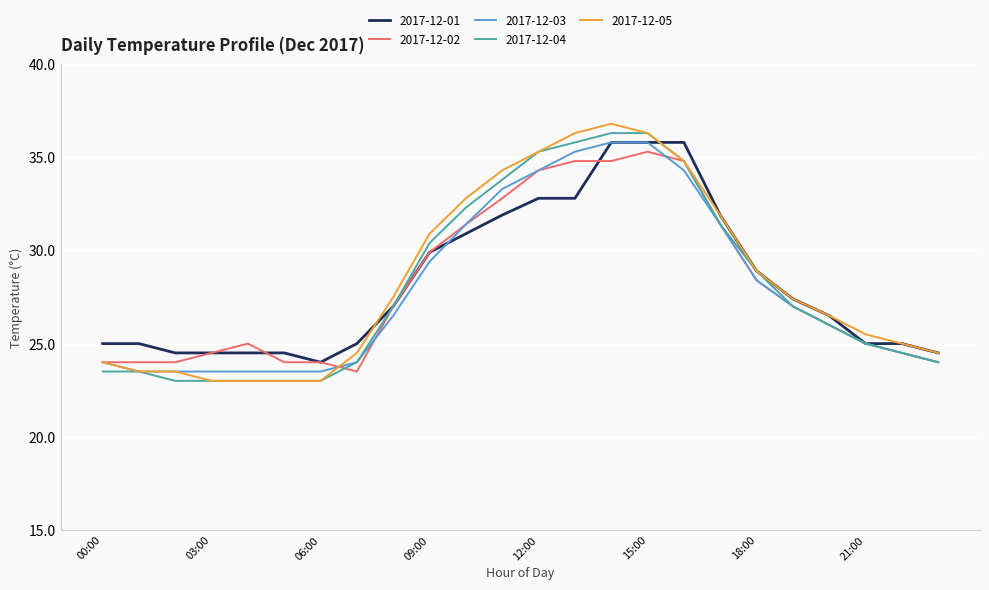

What is the sum of all 2017-12-01 values?

678.9